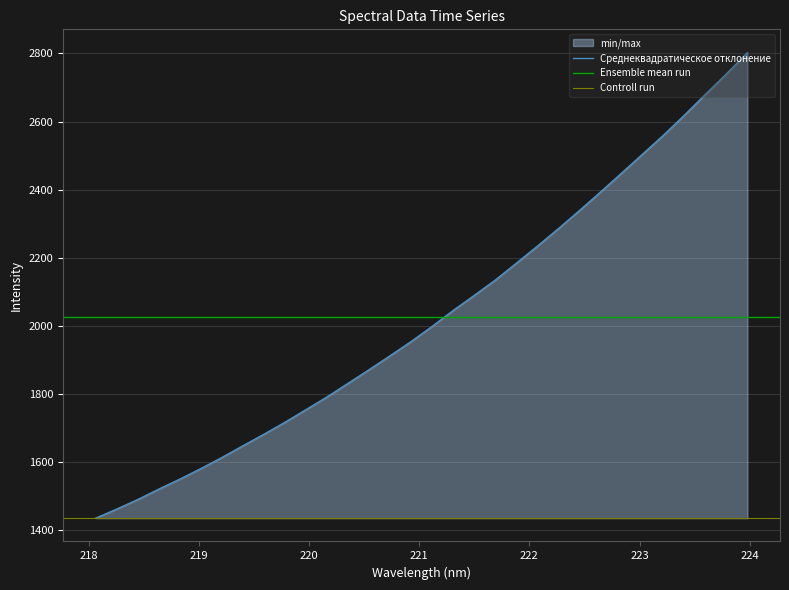

Count the number of values greater than 1999.

16